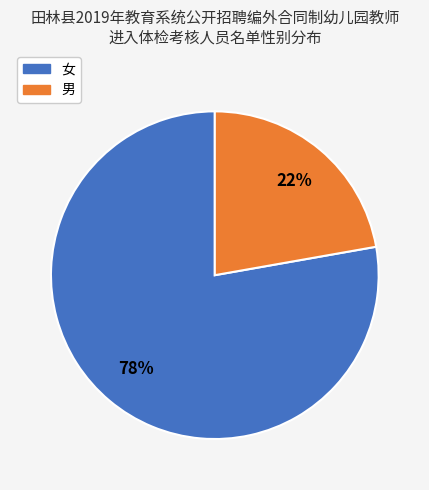

Rank the categories by value from highest to lowest.

女, 男